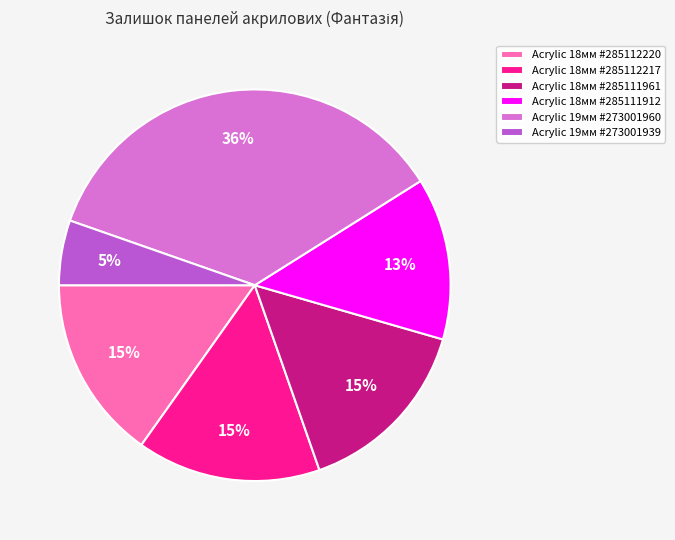

How many segments does this pie chart have?

6